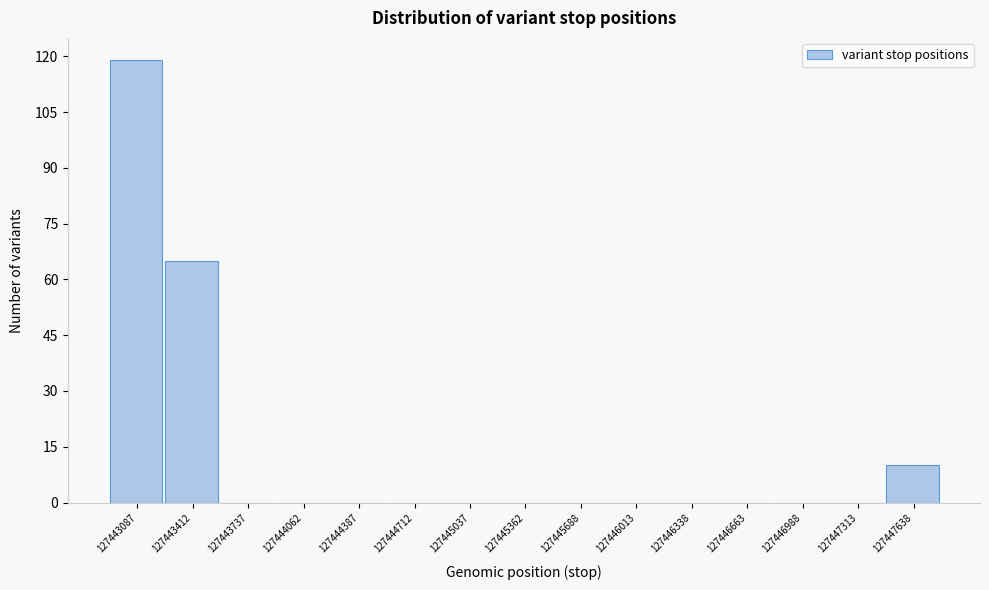

Reading left to right, what are all the values shown in this chart?

127443087=119	127443412=65	127443737=0	127444062=0	127444387=0	127444712=0	127445037=0	127445362=0	127445688=0	127446013=0	127446338=0	127446663=0	127446988=0	127447313=0	127447638=10